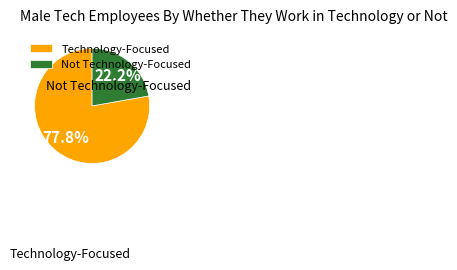

What is the smallest slice in the pie chart?

Not Technology-Focused